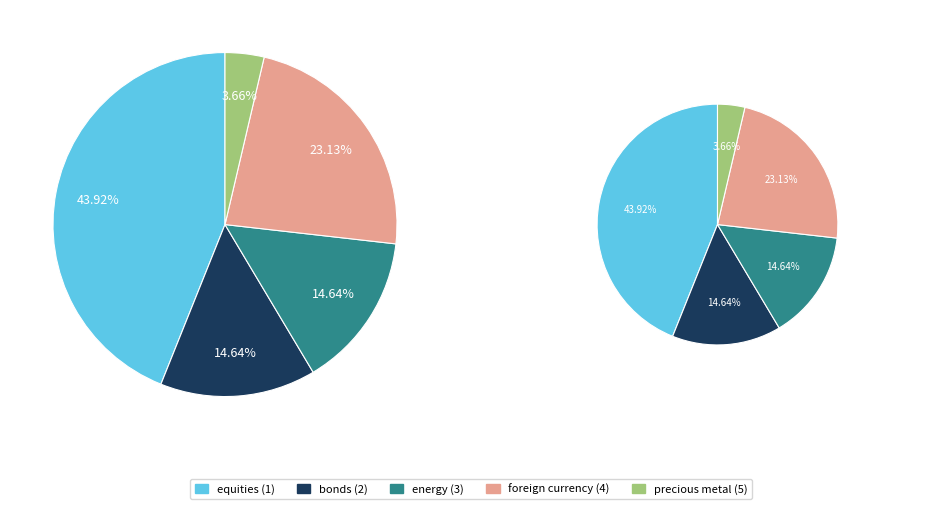

Count the number of slices in the pie.

5